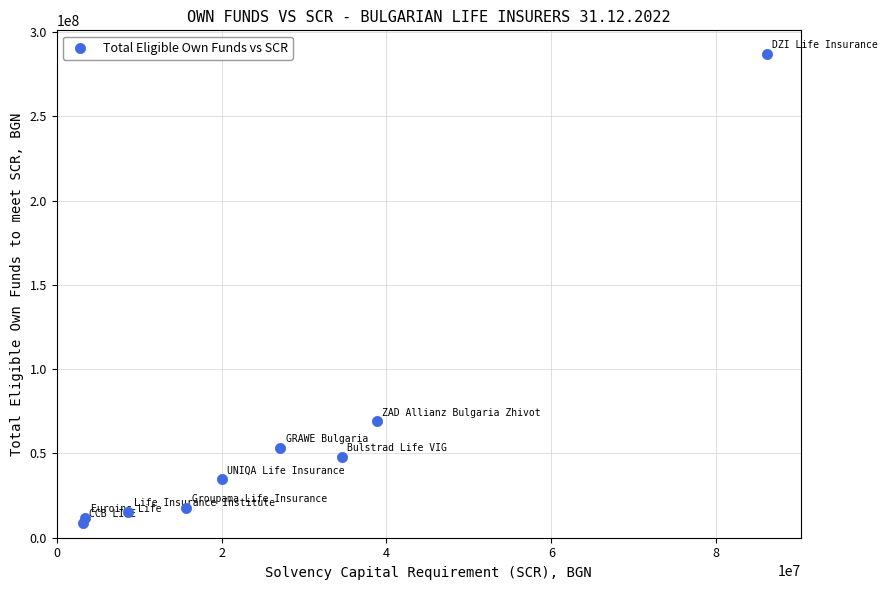

What Y value in the scatter plot is closest to 148098156?

69128067.0